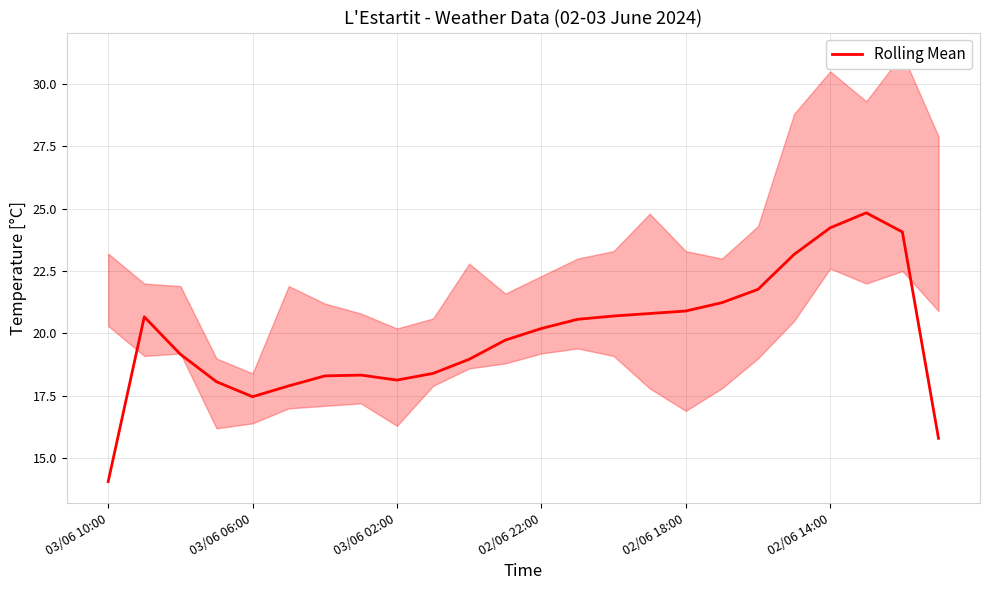

True or false: Rolling Mean has a value of 24.0 at 03/06 02:00.

False